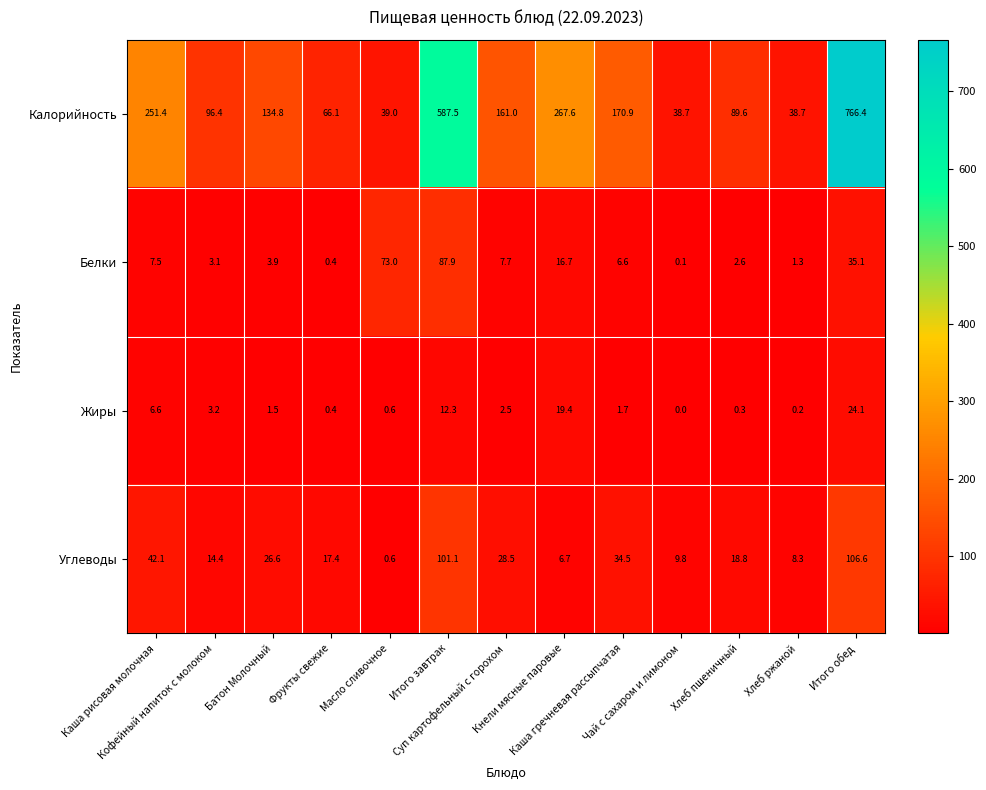

How many series are shown in this chart?

4